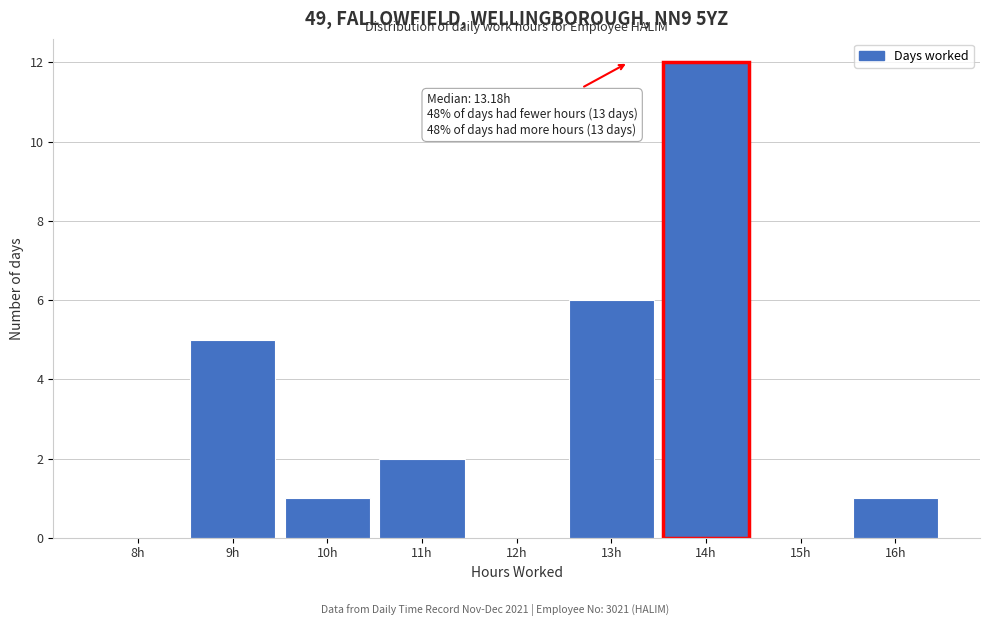

Reading right to left, extract all data points from this chart.

16h=1	15h=0	14h=12	13h=6	12h=0	11h=2	10h=1	9h=5	8h=0